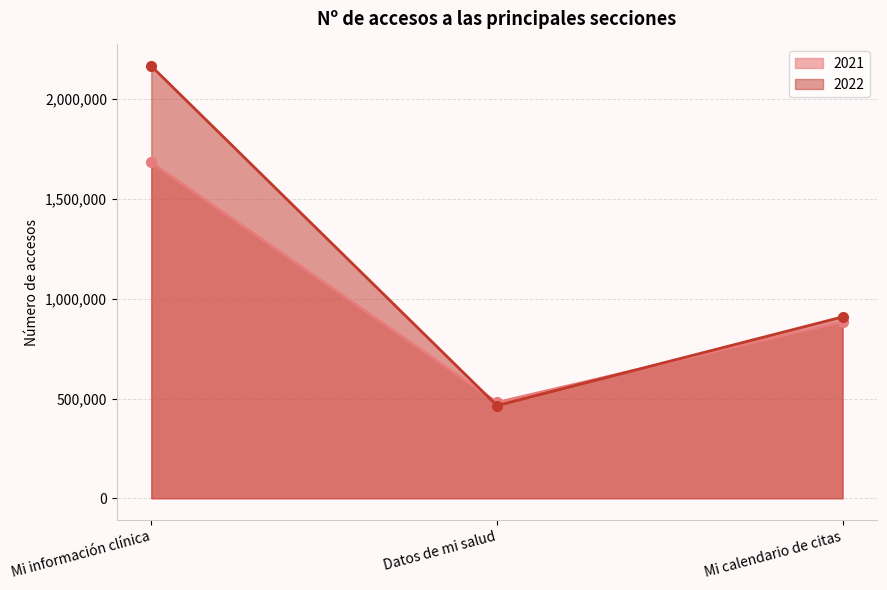

What is the minimum value for 2021?

480614